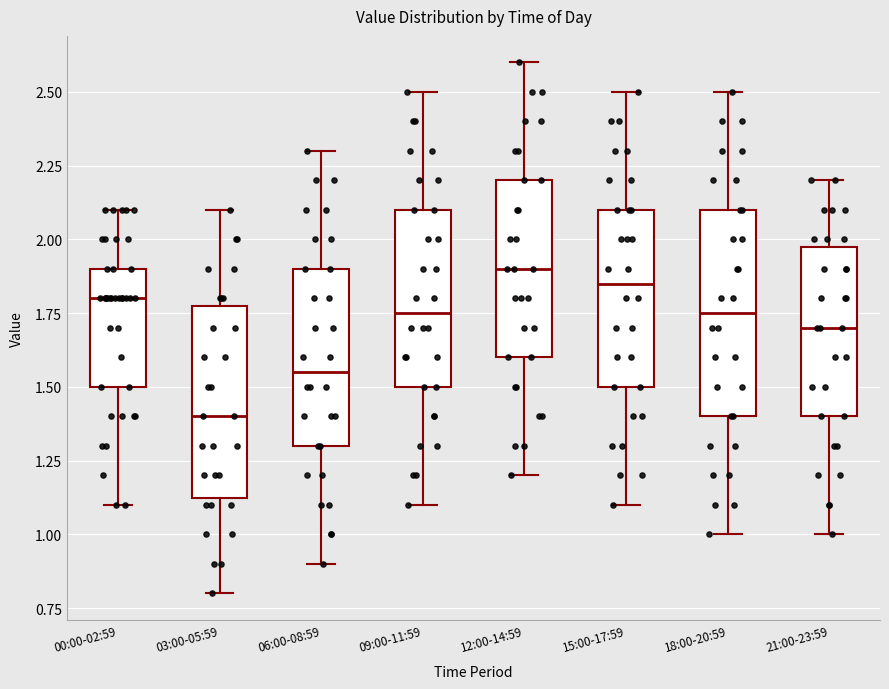

Which box's median line is the lowest?

03:00-05:59